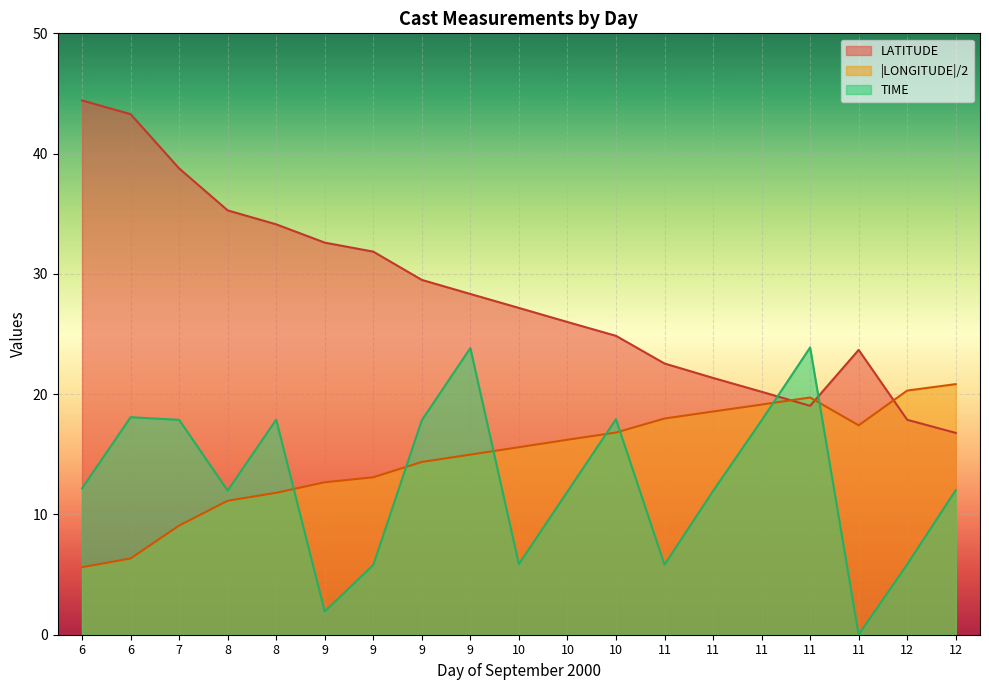

How many lines are shown in the chart?

3